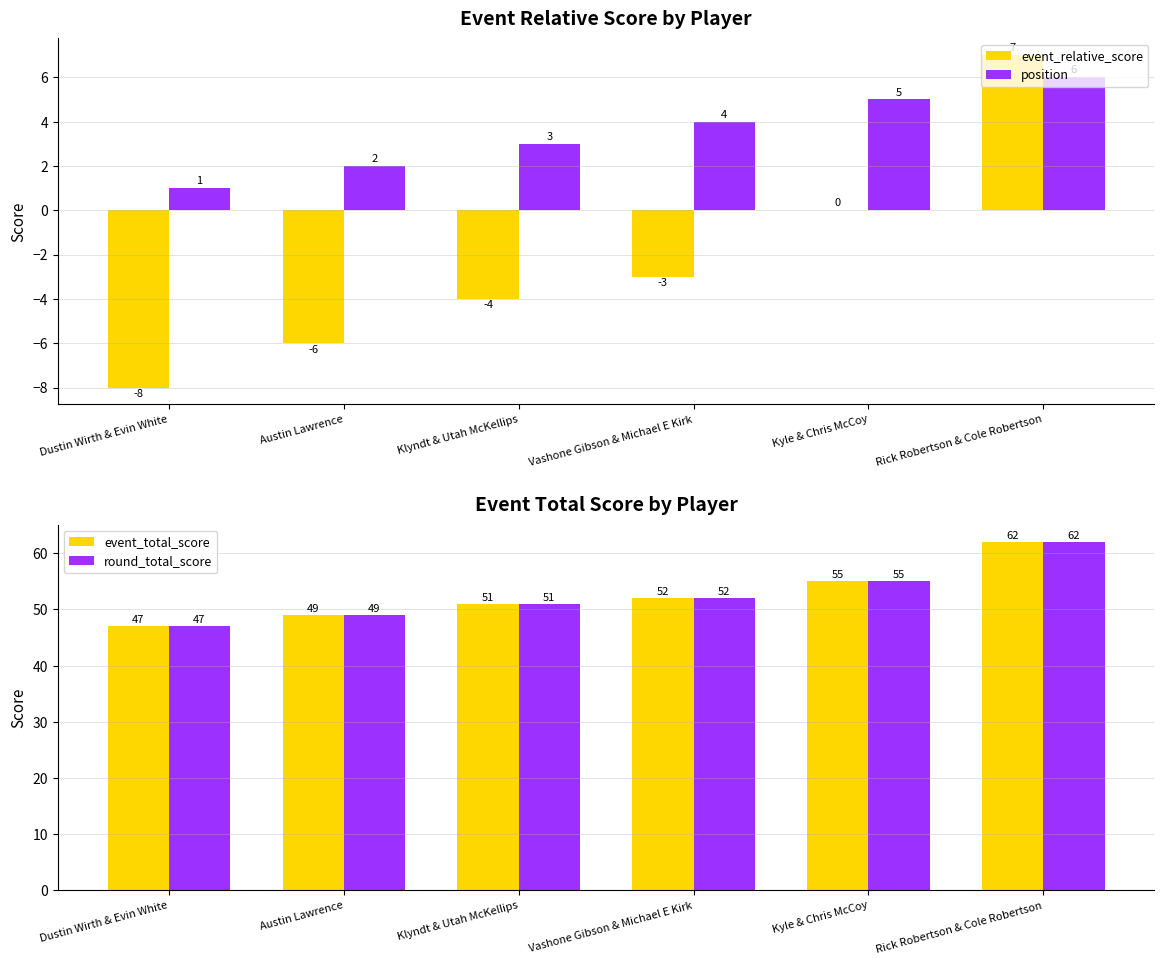

How many bars are there in each group?

4